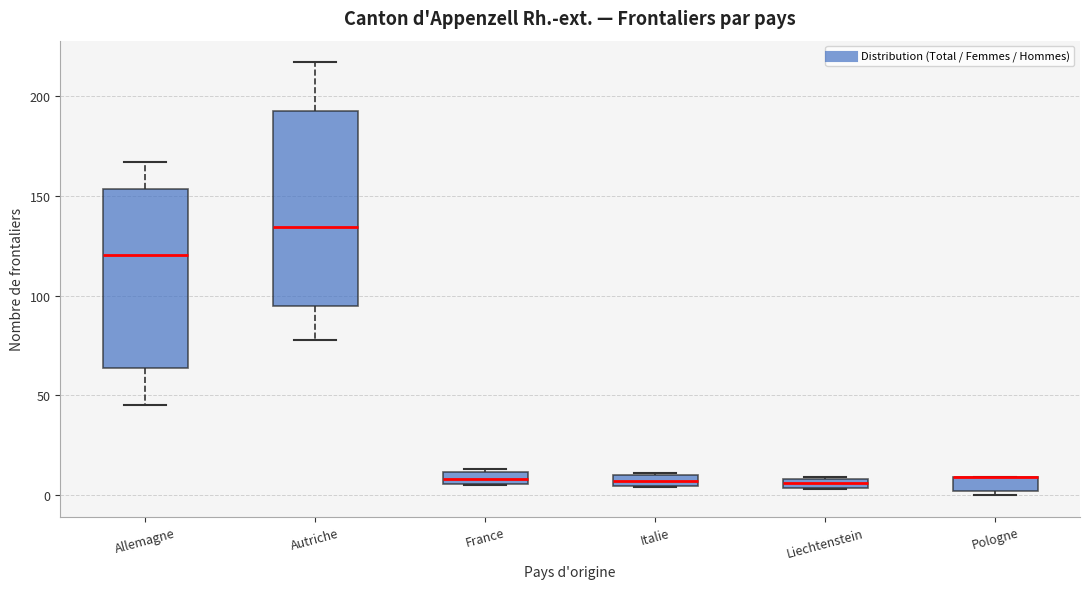

Where is the lower edge of the box for Allemagne on the y-axis? The values are not printed on the chart, so give them approximately, as read against the axis.

65